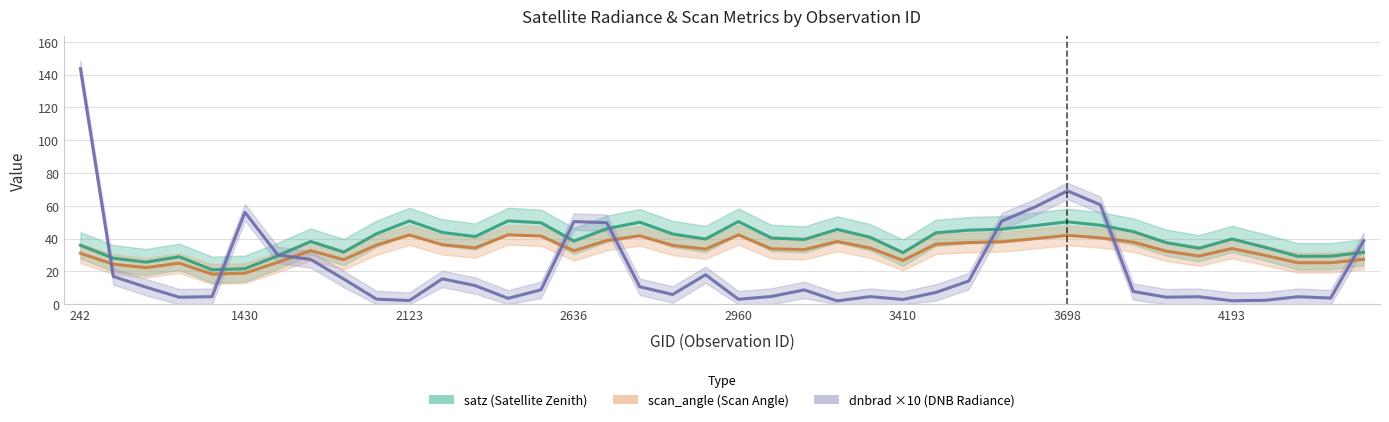

True or false: scan_angle (Scan Angle) and satz (Satellite Zenith) intersect in this chart.

False